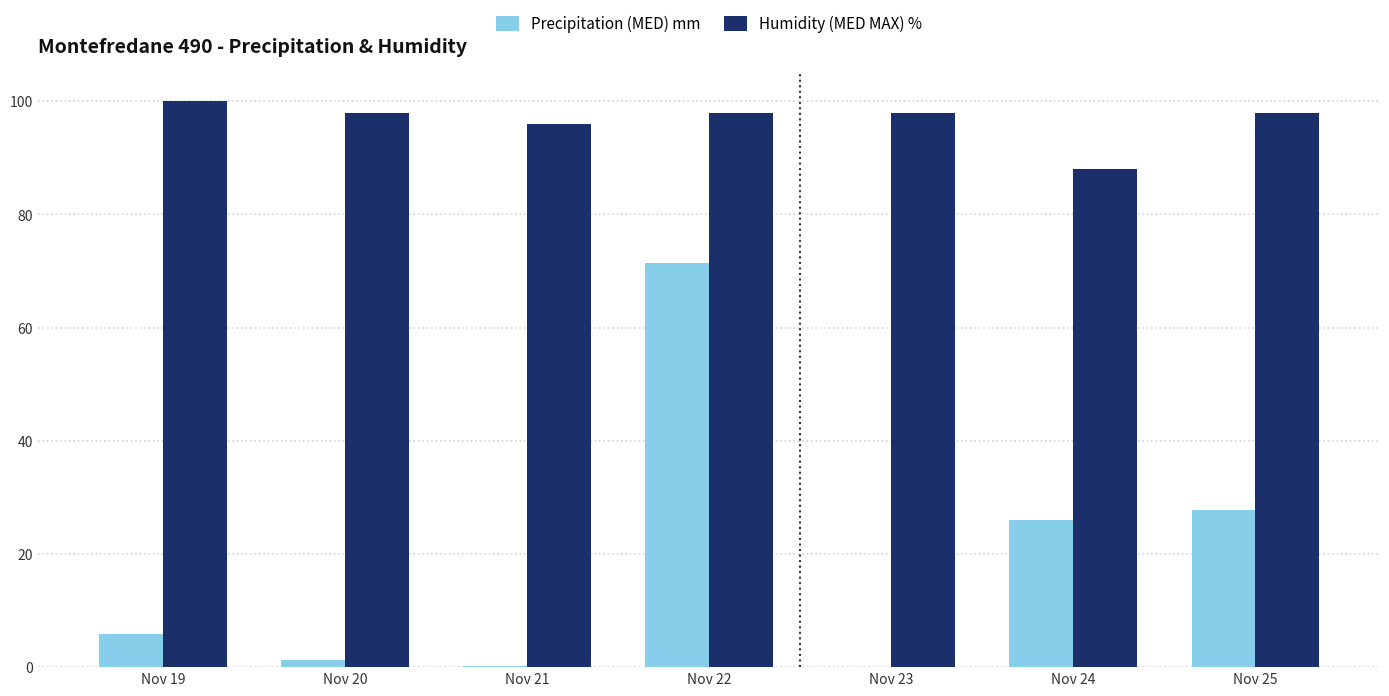

What is the maximum value for Precipitation (MED) mm?

71.4